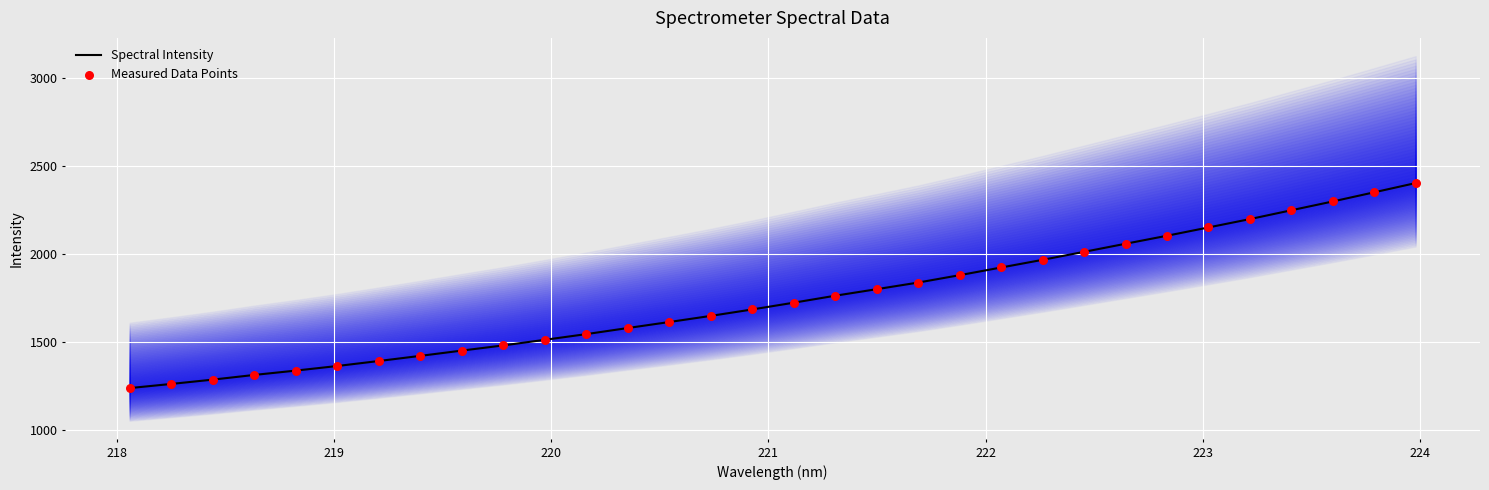

Which series has the largest total across all categories?

Spectral Intensity